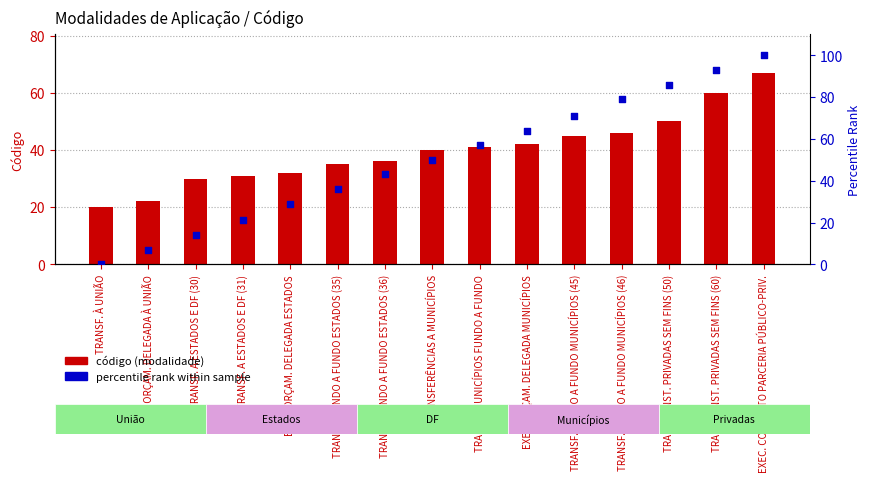

Is the value of código (modalidade) at TRANSF. FUNDO A FUNDO ESTADOS (35) greater than the value of percentile rank within sample at TRANSF. FUNDO A FUNDO MUNICÍPIOS (45)?

No